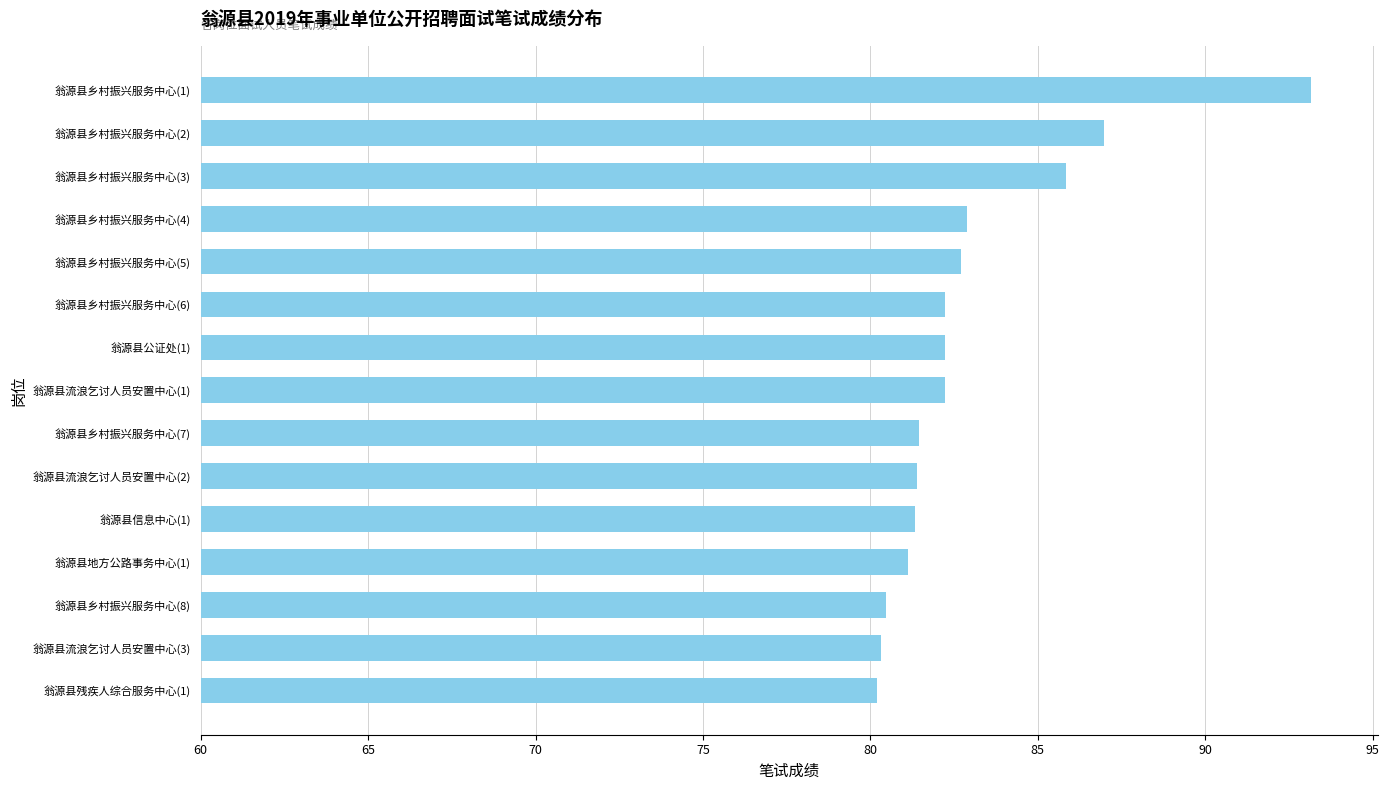

The chart shows a value of 27.6 at 翁源县公证处(1). True or false?

False